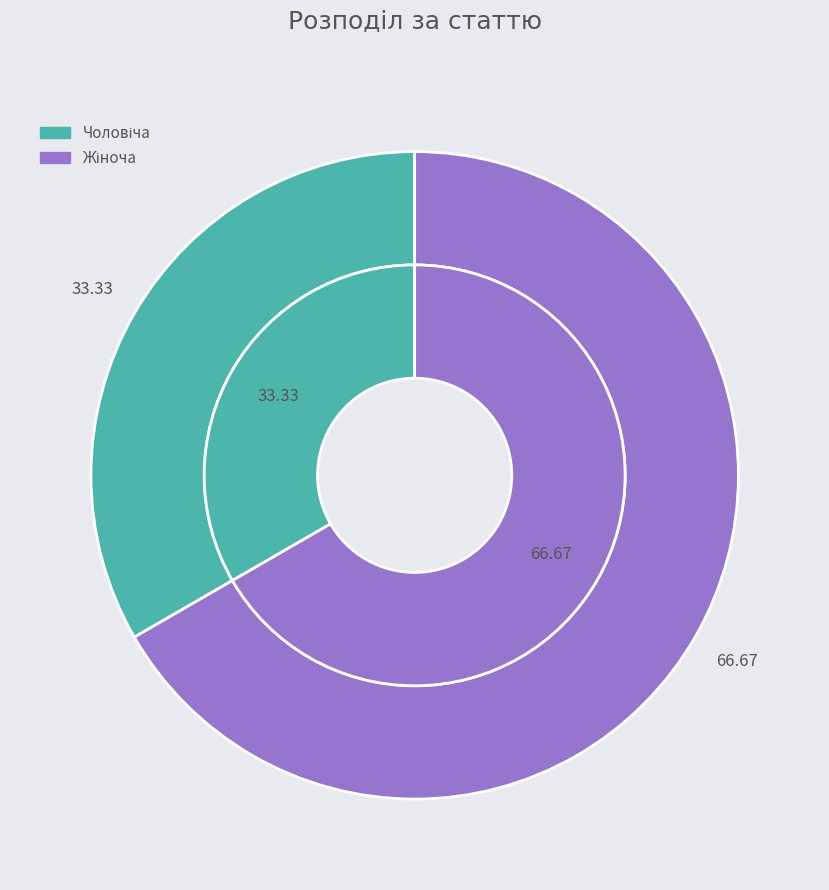

To the nearest percent, what is the difference between the largest and smallest slice percentages?

33%